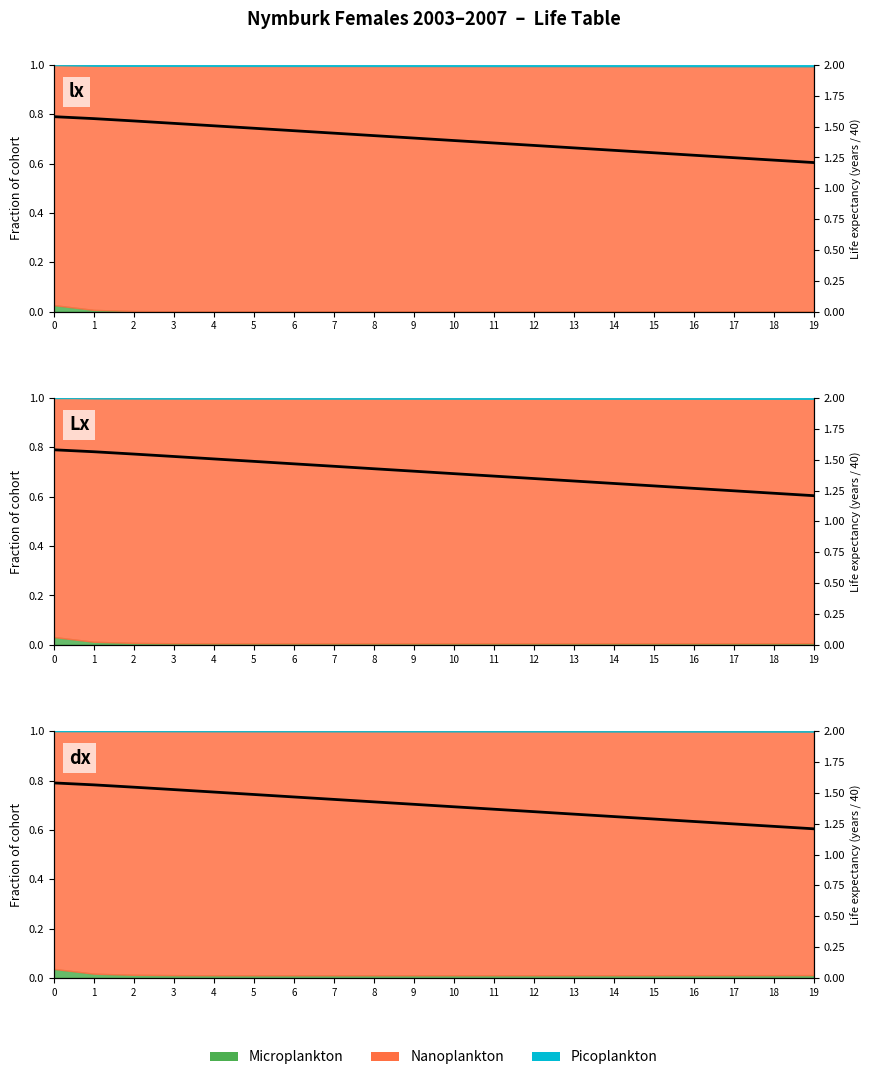

What is the value of the 6th point from the left?

1.5